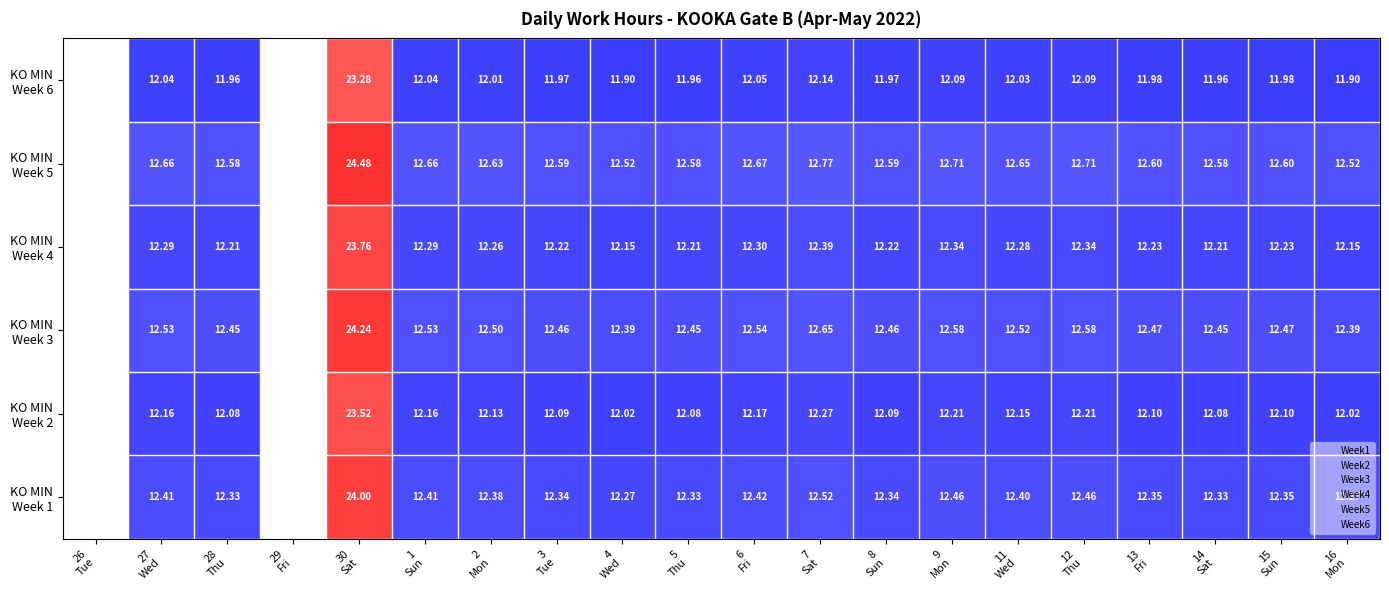

Where does the KO MIN Week 6 series first go above 11?

27 Wed